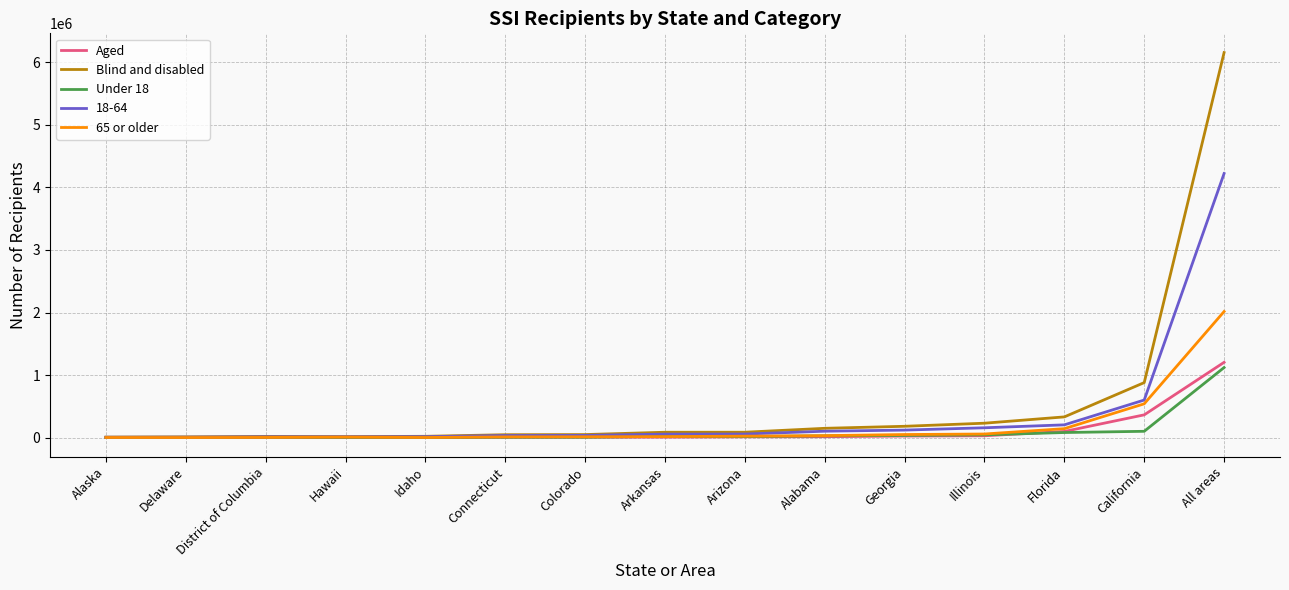

Read the Under 18 value at Illinois, to the nearest 100.

45000